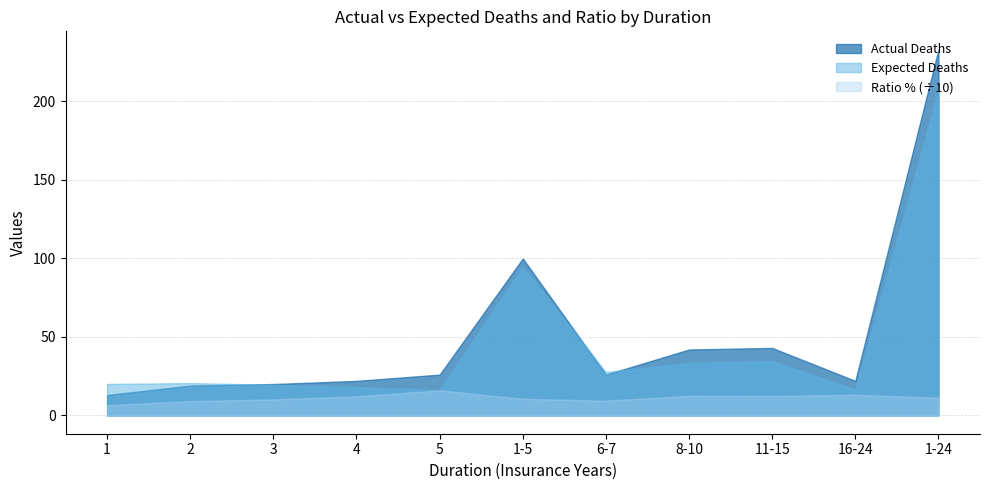

How many data points in Ratio % are less than 113?

5